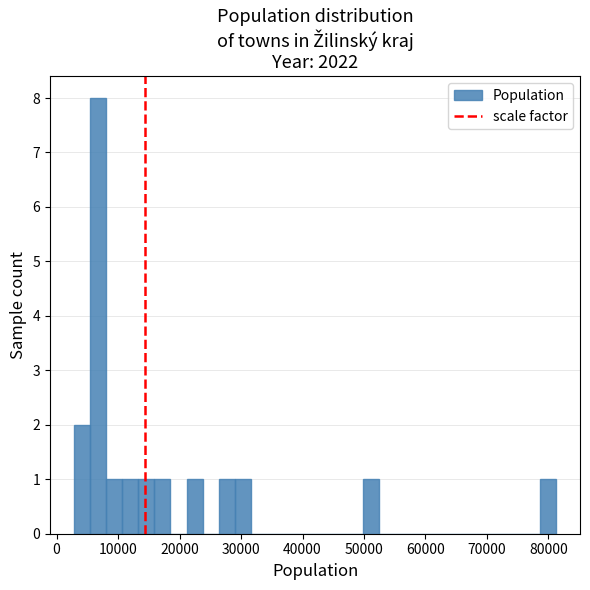

Around what value on the x-axis is the tallest bar? Give the approximate position of its centre, as read against the axis.

7000